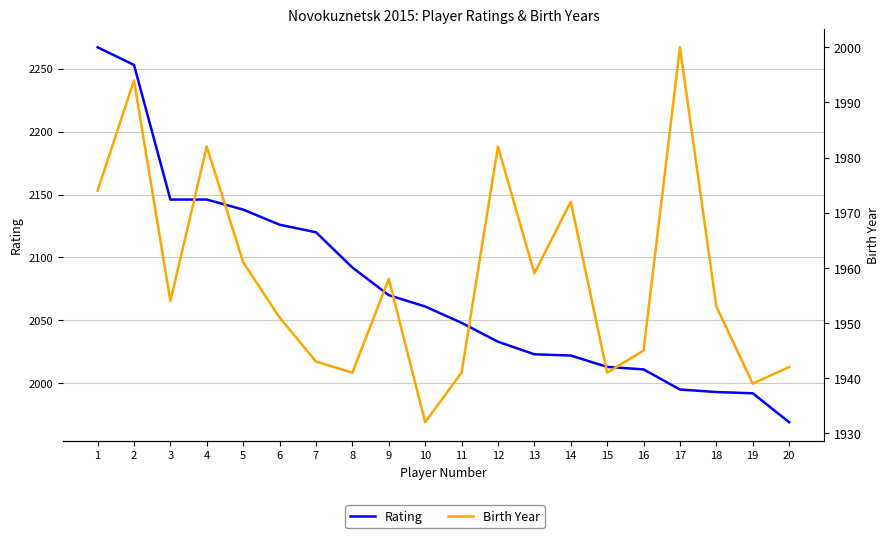

True or false: Rating has more than 2 points higher than both neighbors.

False